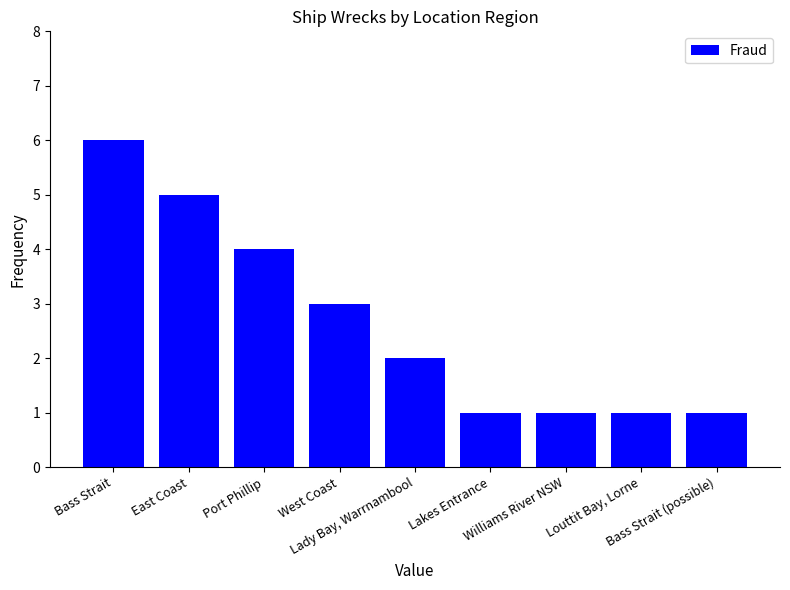

What is the value of the 7th bar from the left?

1